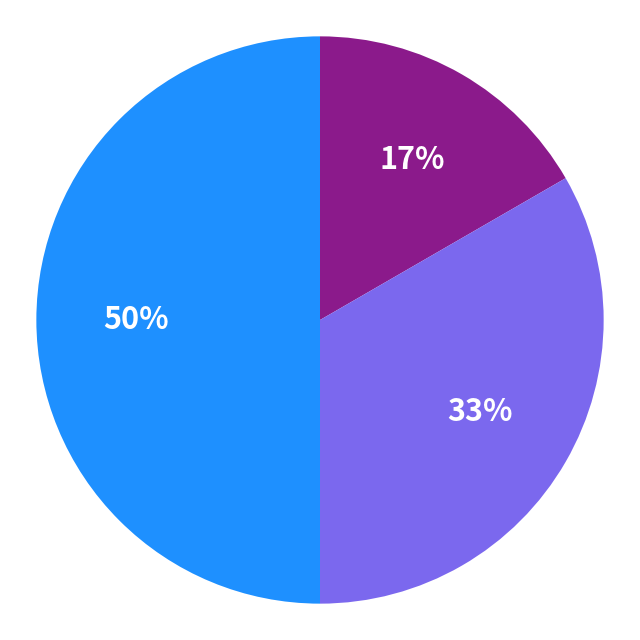

To the nearest percent, what is the difference between the largest and smallest slice percentages?

33%